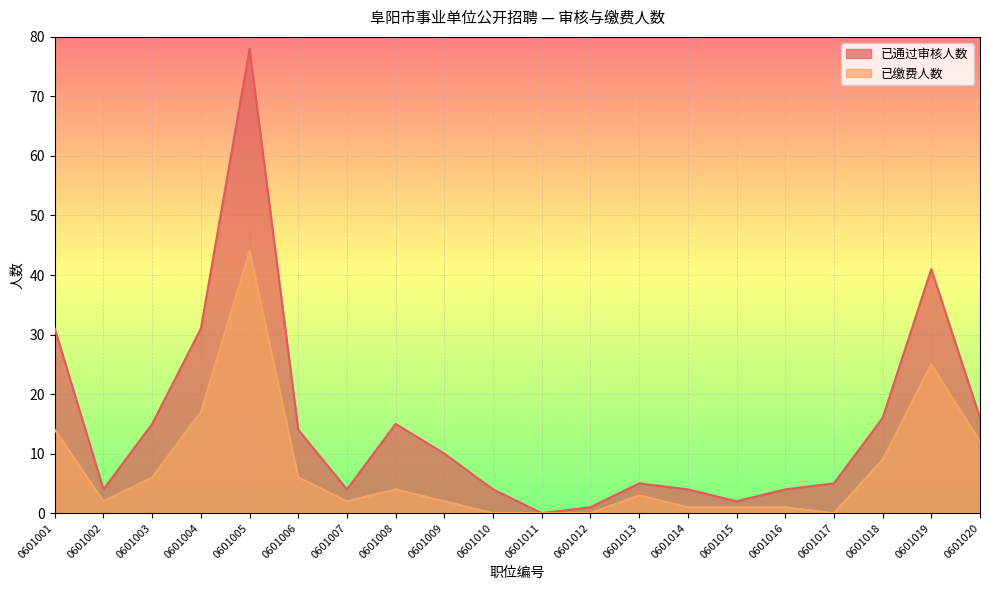

Is it true that 已通过审核人数 equals 4 at 0601002?

True